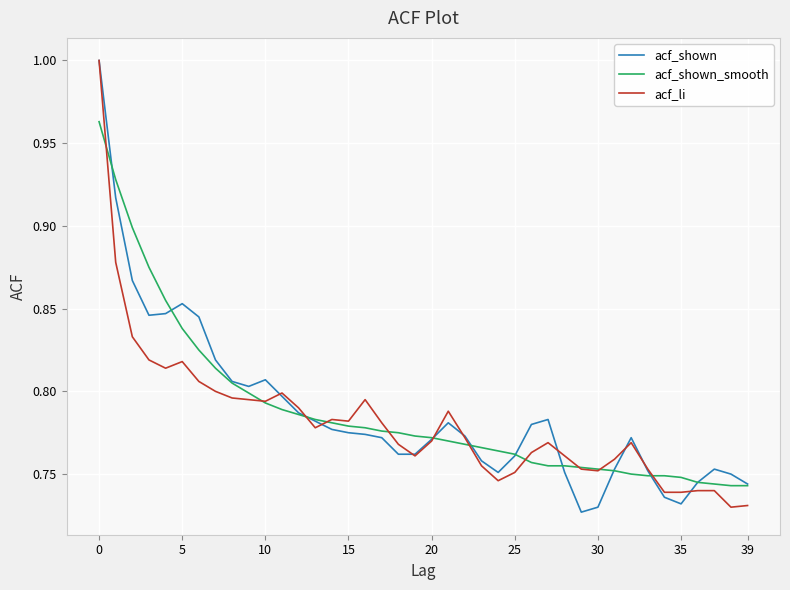

Reading left to right, extract all data points from this chart.

acf_shown: 1.0	0.9	0.9	0.8	0.8	0.9	0.8	0.8	0.8	0.8	0.8	0.8	0.8	0.8	0.8	0.8	0.8	0.8	0.8	0.8	0.8	0.8	0.8	0.8	0.8	0.8	0.8	0.8	0.8	0.7	0.7	0.8	0.8	0.8	0.7	0.7	0.7	0.8	0.8	0.7
acf_shown_smooth: 1.0	0.9	0.9	0.9	0.9	0.8	0.8	0.8	0.8	0.8	0.8	0.8	0.8	0.8	0.8	0.8	0.8	0.8	0.8	0.8	0.8	0.8	0.8	0.8	0.8	0.8	0.8	0.8	0.8	0.8	0.8	0.8	0.8	0.7	0.7	0.7	0.7	0.7	0.7	0.7
acf_li: 1.0	0.9	0.8	0.8	0.8	0.8	0.8	0.8	0.8	0.8	0.8	0.8	0.8	0.8	0.8	0.8	0.8	0.8	0.8	0.8	0.8	0.8	0.8	0.8	0.7	0.8	0.8	0.8	0.8	0.8	0.8	0.8	0.8	0.8	0.7	0.7	0.7	0.7	0.7	0.7